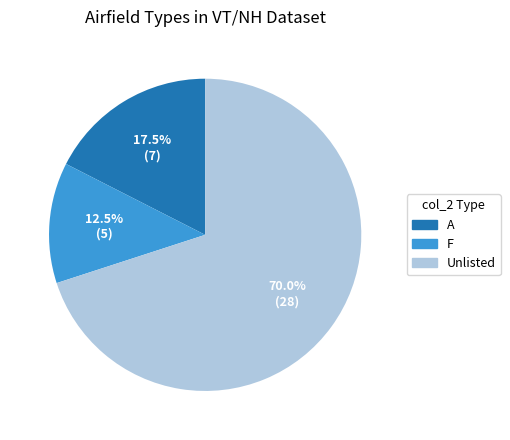

Is there any slice that represents more than half of the pie?

Yes